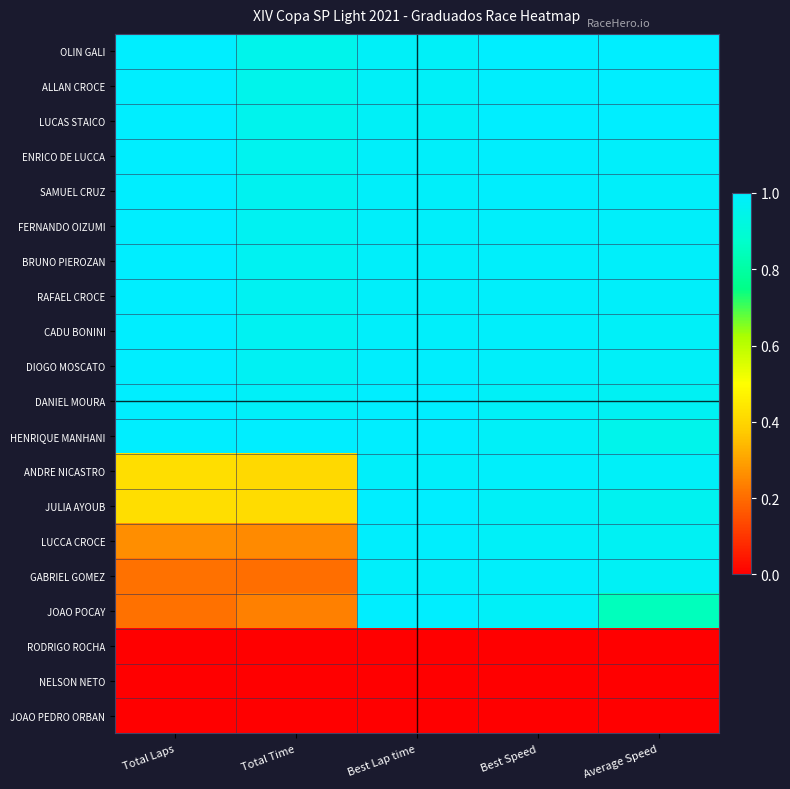

Reading right to left, what are all the values shown in this chart?

OLIN GALI: Average Speed=1.0	Best Speed=1.0	Best Lap time=1.0	Total Time=1.0	Total Laps=1.0
ALLAN CROCE: Average Speed=1.0	Best Speed=1.0	Best Lap time=1.0	Total Time=1.0	Total Laps=1.0
LUCAS STAICO: Average Speed=1.0	Best Speed=1.0	Best Lap time=1.0	Total Time=1.0	Total Laps=1.0
ENRICO DE LUCCA: Average Speed=1.0	Best Speed=1.0	Best Lap time=1.0	Total Time=1.0	Total Laps=1.0
SAMUEL CRUZ: Average Speed=1.0	Best Speed=1.0	Best Lap time=1.0	Total Time=1.0	Total Laps=1.0
FERNANDO OIZUMI: Average Speed=1.0	Best Speed=1.0	Best Lap time=1.0	Total Time=1.0	Total Laps=1.0
BRUNO PIEROZAN: Average Speed=1.0	Best Speed=1.0	Best Lap time=1.0	Total Time=1.0	Total Laps=1.0
RAFAEL CROCE: Average Speed=1.0	Best Speed=1.0	Best Lap time=1.0	Total Time=1.0	Total Laps=1.0
CADU BONINI: Average Speed=1.0	Best Speed=1.0	Best Lap time=1.0	Total Time=1.0	Total Laps=1.0
DIOGO MOSCATO: Average Speed=1.0	Best Speed=1.0	Best Lap time=1.0	Total Time=1.0	Total Laps=1.0
DANIEL MOURA: Average Speed=1.0	Best Speed=1.0	Best Lap time=1.0	Total Time=1.0	Total Laps=1.0
HENRIQUE MANHANI: Average Speed=1.0	Best Speed=1.0	Best Lap time=1.0	Total Time=1.0	Total Laps=1.0
ANDRE NICASTRO: Average Speed=1.0	Best Speed=1.0	Best Lap time=1.0	Total Time=0.4	Total Laps=0.4
JULIA AYOUB: Average Speed=1.0	Best Speed=1.0	Best Lap time=1.0	Total Time=0.4	Total Laps=0.4
LUCCA CROCE: Average Speed=1.0	Best Speed=1.0	Best Lap time=1.0	Total Time=0.3	Total Laps=0.3
GABRIEL GOMEZ: Average Speed=1.0	Best Speed=1.0	Best Lap time=1.0	Total Time=0.2	Total Laps=0.2
JOAO POCAY: Average Speed=0.8	Best Speed=1.0	Best Lap time=1.0	Total Time=0.2	Total Laps=0.2
RODRIGO ROCHA: Average Speed=0.0	Best Speed=0.0	Best Lap time=0.0	Total Time=0.0	Total Laps=0.0
NELSON NETO: Average Speed=0.0	Best Speed=0.0	Best Lap time=0.0	Total Time=0.0	Total Laps=0.0
JOAO PEDRO ORBAN: Average Speed=0.0	Best Speed=0.0	Best Lap time=0.0	Total Time=0.0	Total Laps=0.0